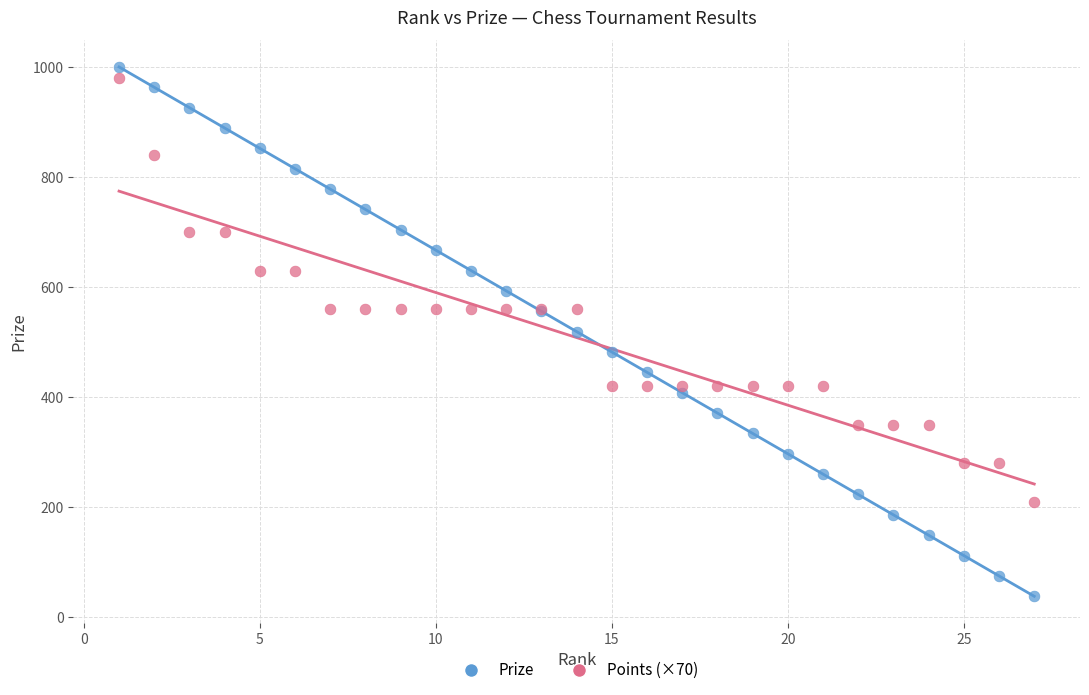

Which series has the widest spread of Y values?

Prize